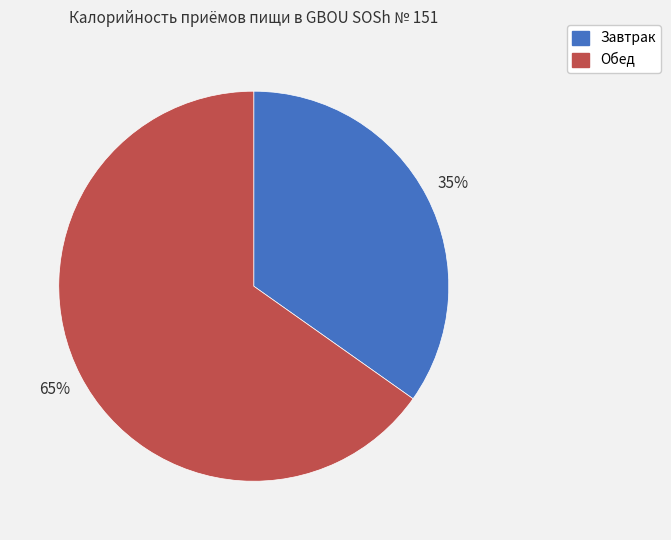

To the nearest percent, what is the difference between the largest and smallest slice percentages?

30%